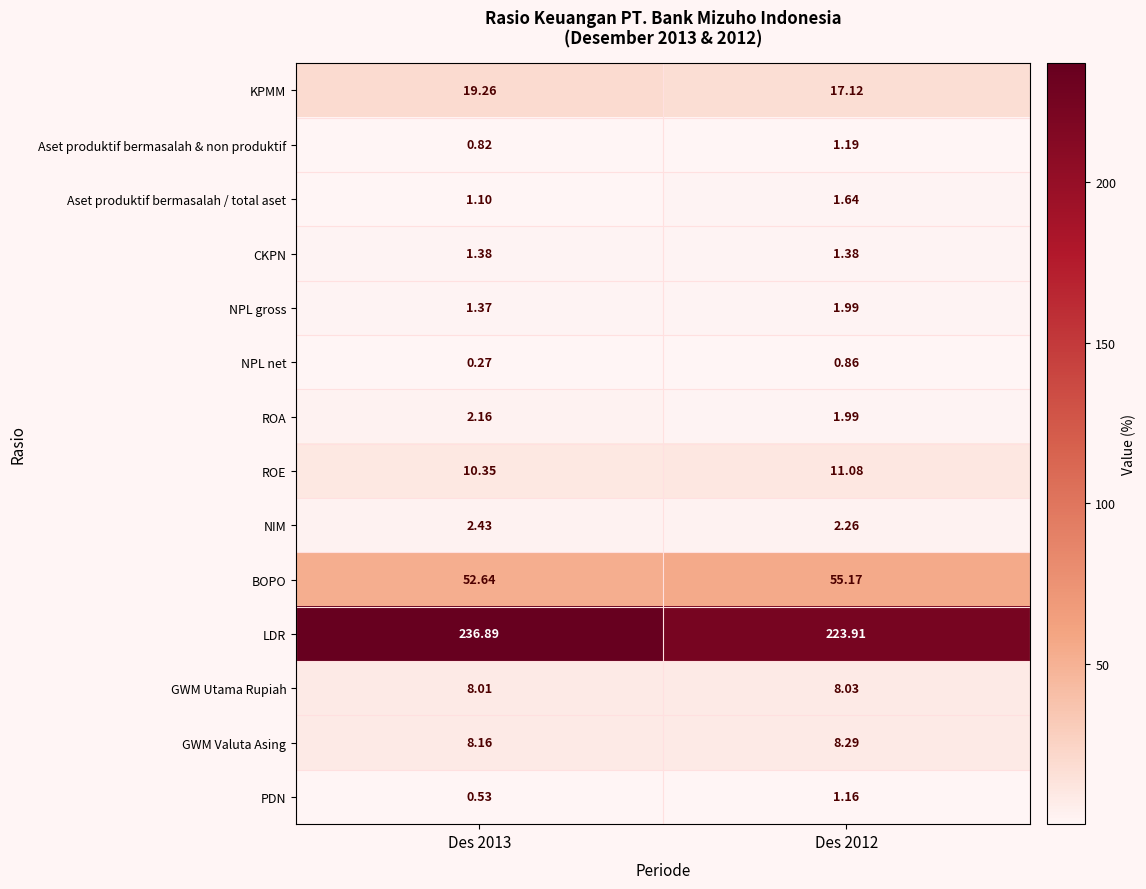

Which series has the largest range (max minus min)?

LDR